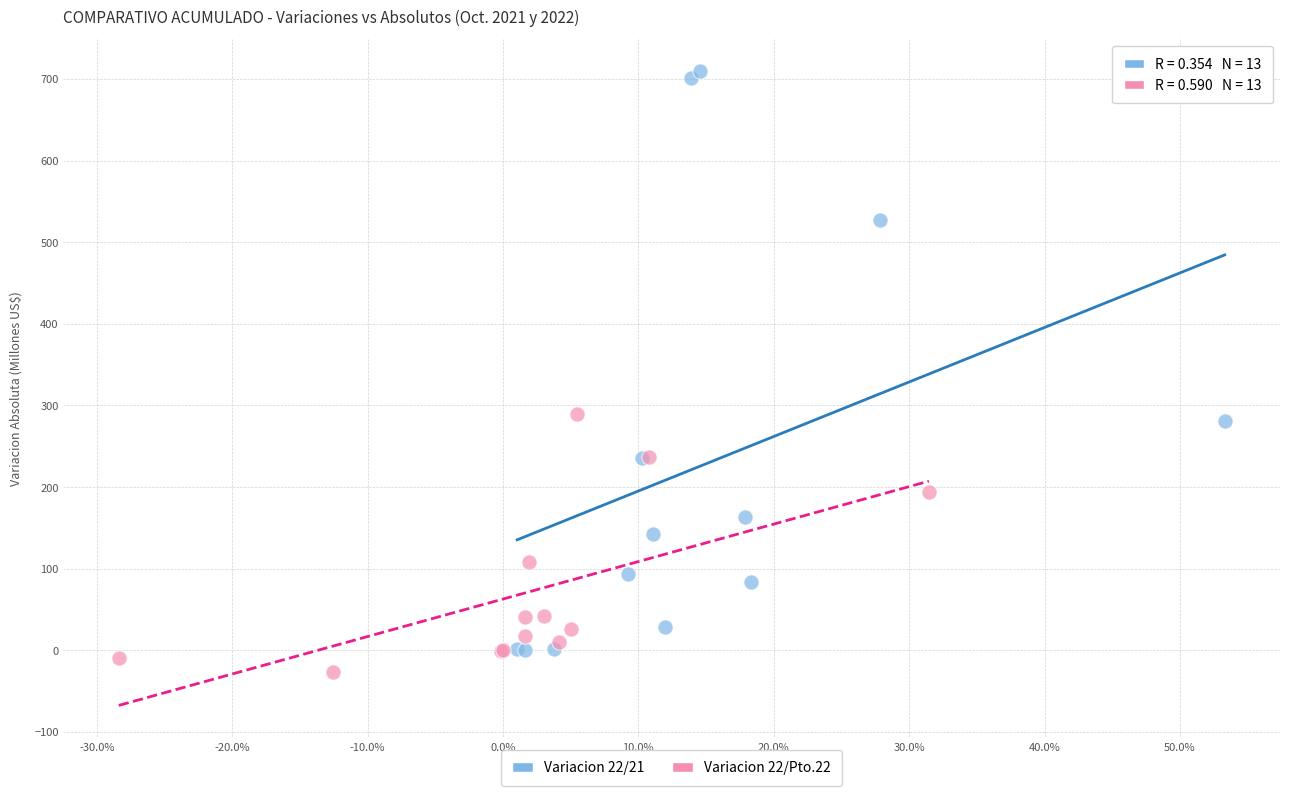

Which series contains the lowest Y value?

Variacion 22/Pto.22